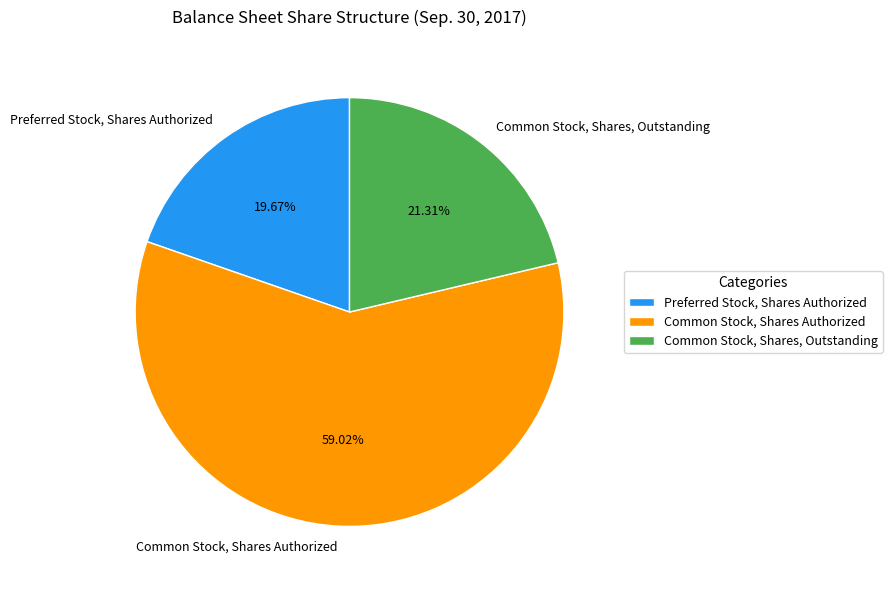

Between Common Stock, Shares, Outstanding and Common Stock, Shares Authorized, which is larger?

Common Stock, Shares Authorized